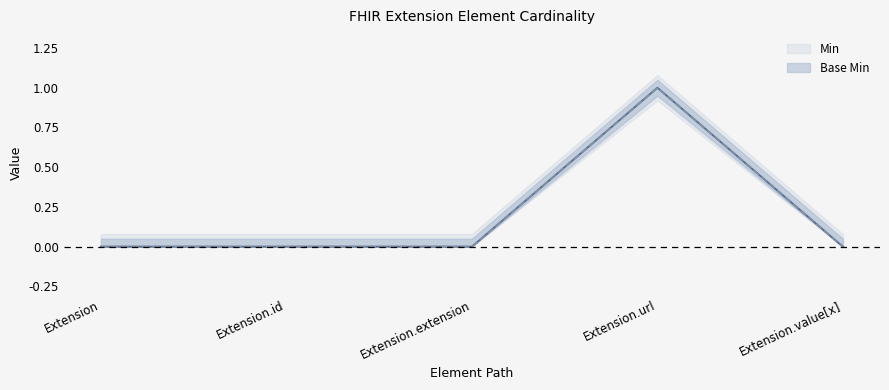

What are all the series names shown in the legend?

Min, Base Min